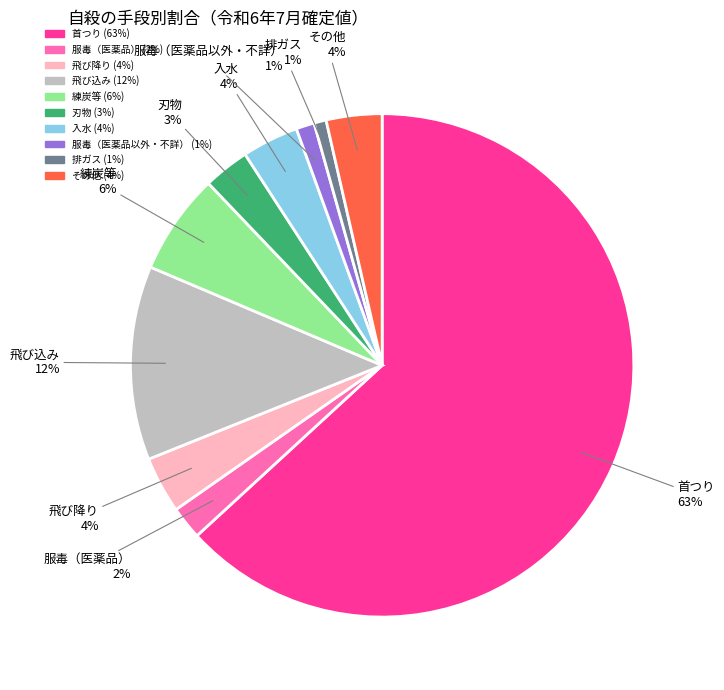

To the nearest percent, what percentage of the pie is 服毒（医薬品以外・不詳）?

1%